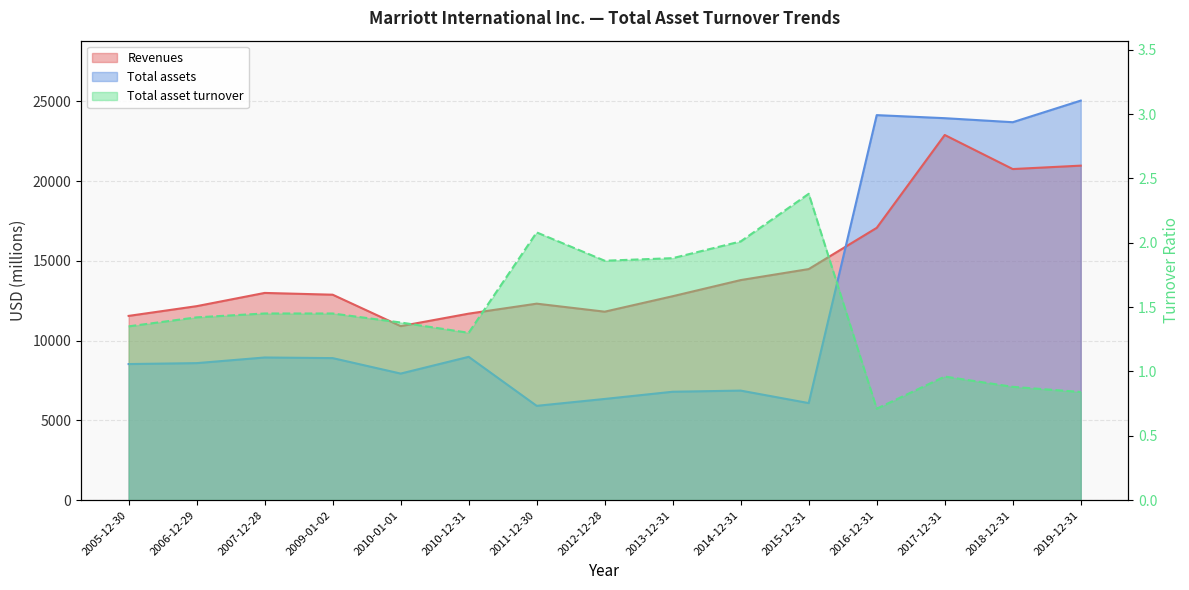

What is the label of the 12th point from the right?

2009-01-02